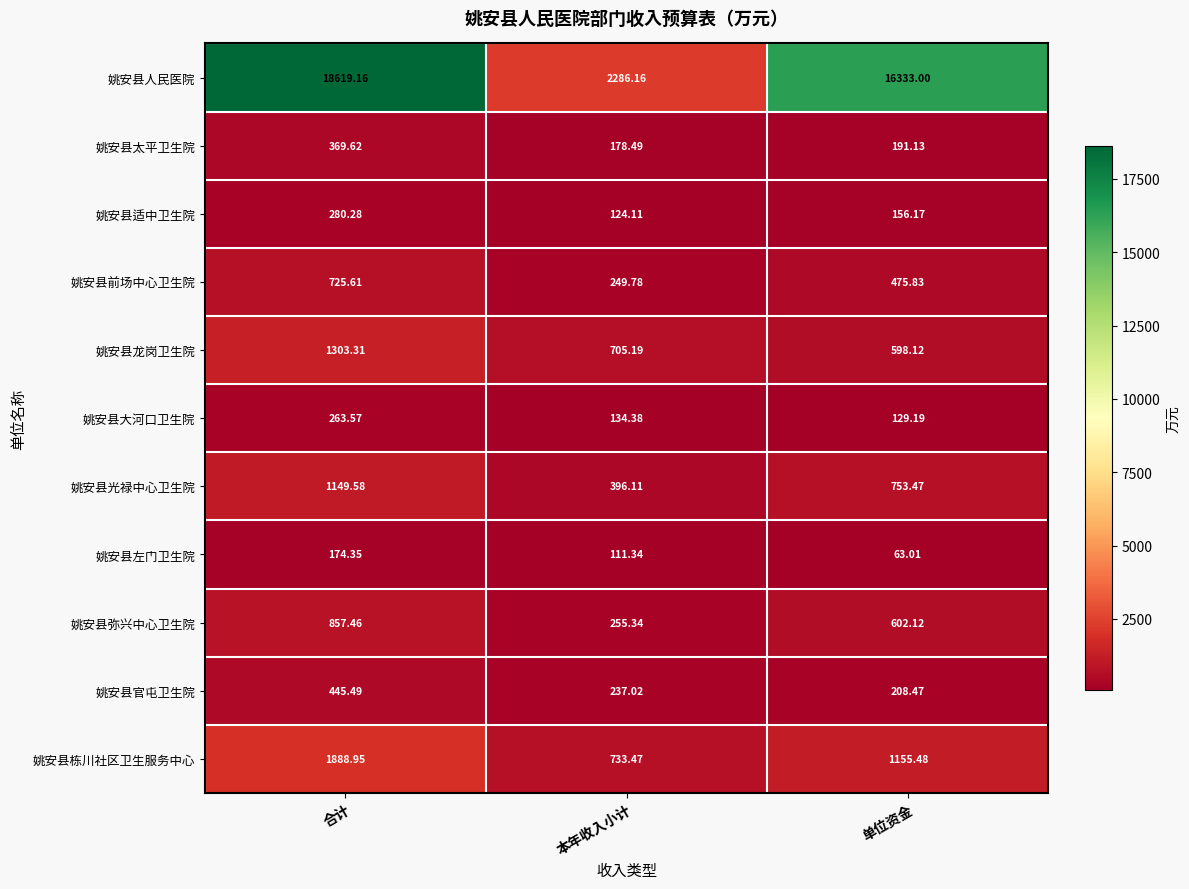

List the labels in order of 姚安县人民医院 value, smallest first.

本年收入小计, 单位资金, 合计